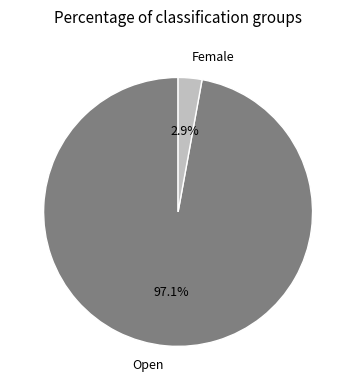

Count the number of slices in the pie.

2